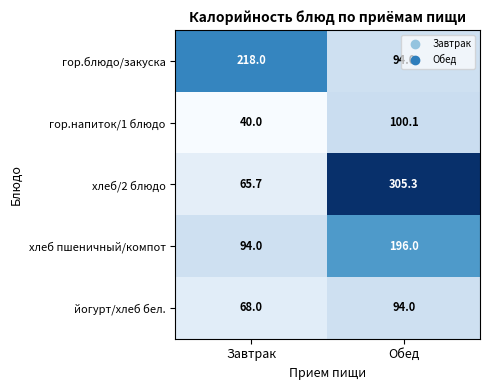

What is the spread (max minus min) of values at Завтрак?

178.0